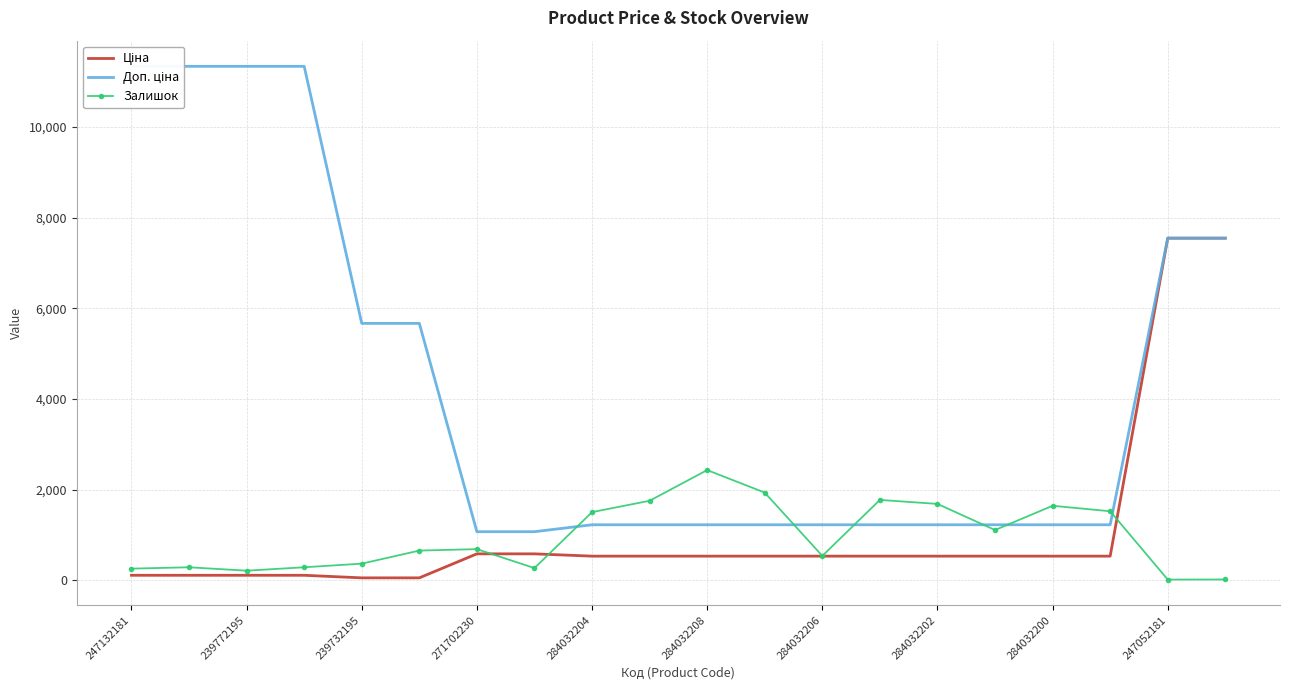

True or false: Ціна and Доп. ціна cross at least once.

False